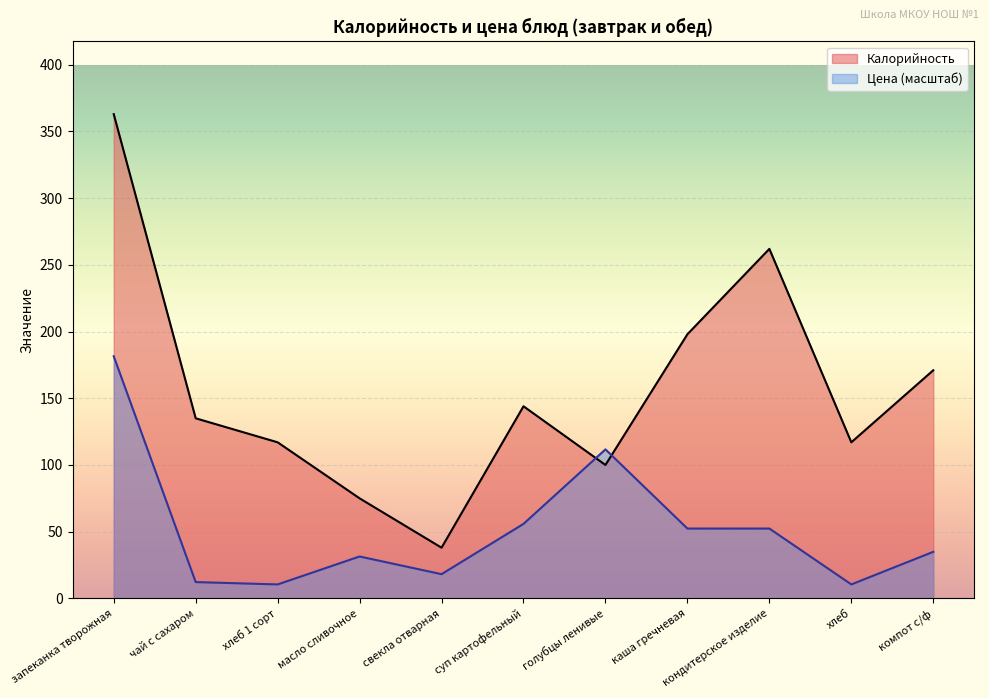

What is the label of the 6th point from the right?

суп картофельный